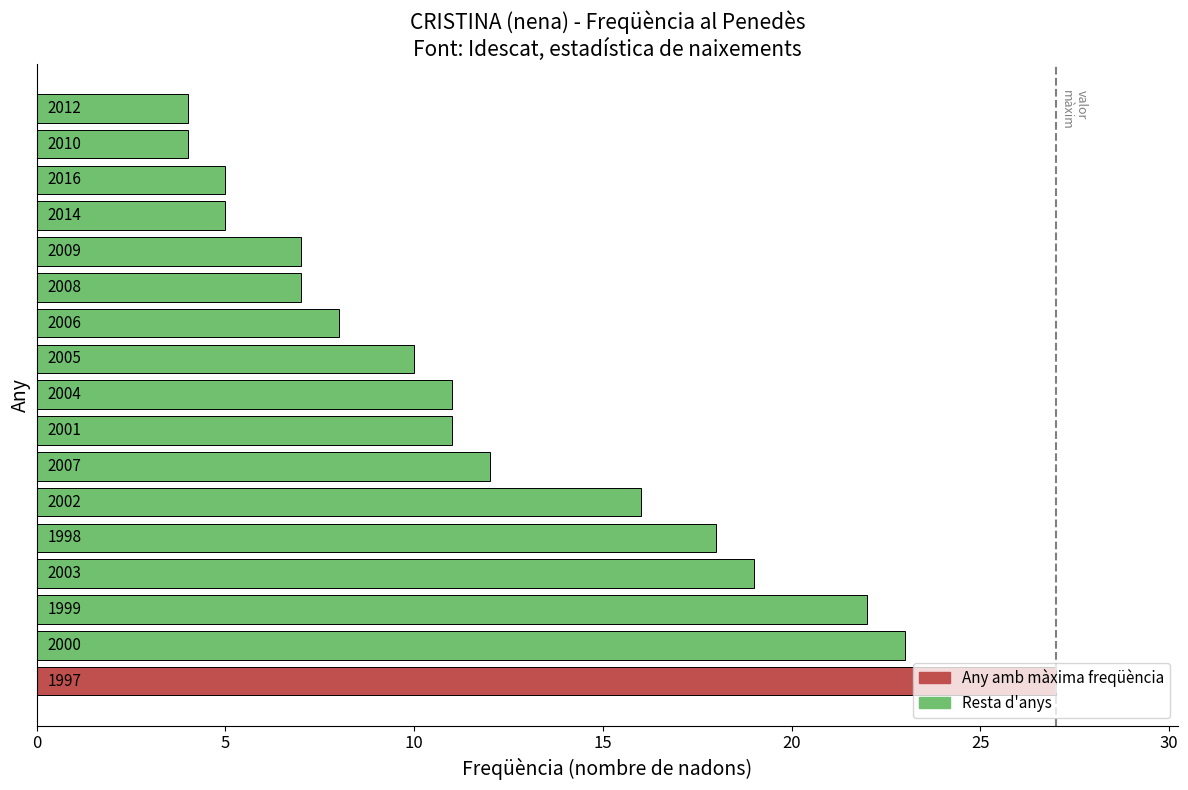

Are the bars grouped side by side (vs. stacked)?

No